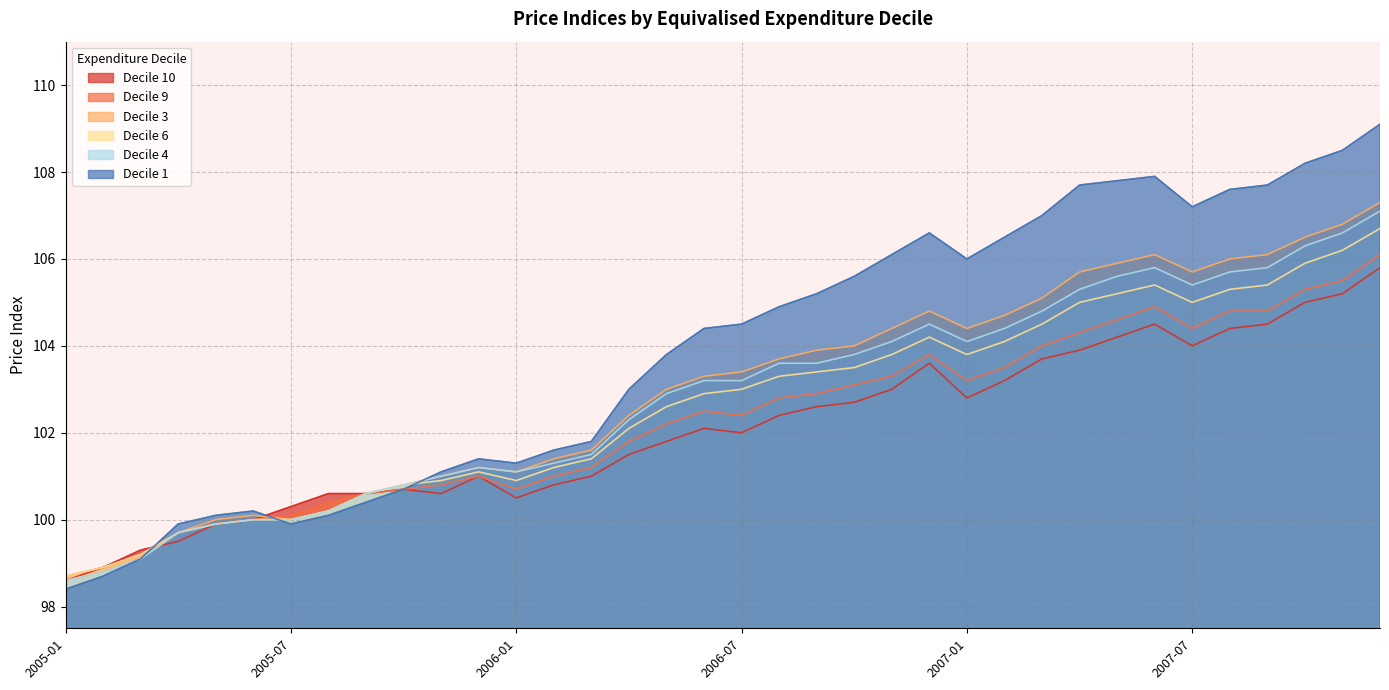

True or false: Decile 6 has a value of 165.6 at 2005-03.

False